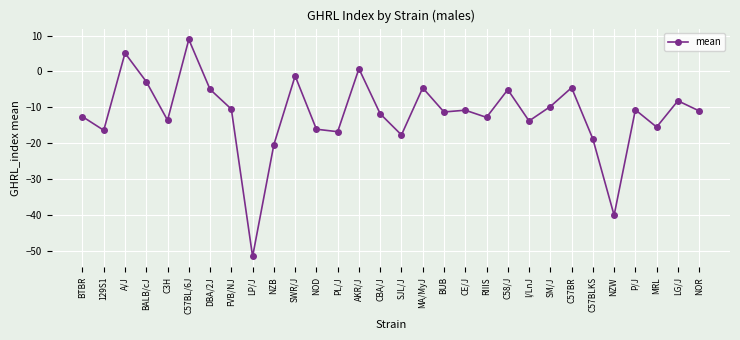

True or false: the data shows 5.1 at A/J.

True